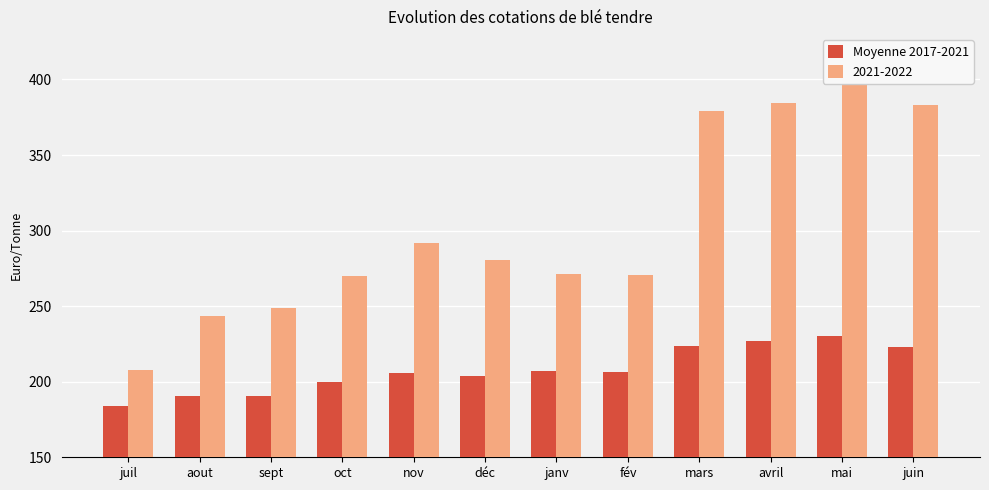

At which label is the value closest to 207?

janv